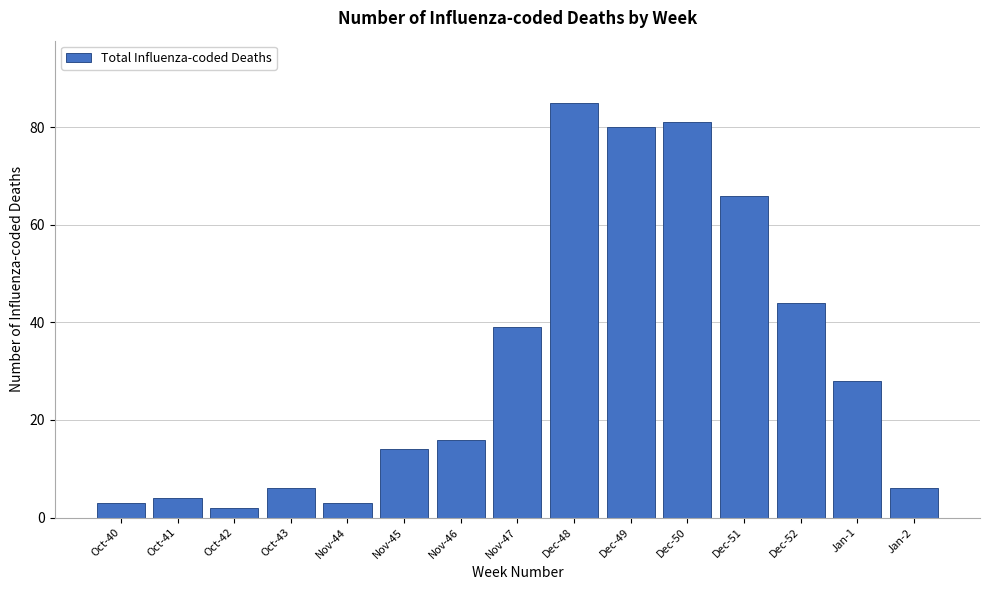

Reading right to left, transcribe all the data shown in this chart.

6	28	44	66	81	80	85	39	16	14	3	6	2	4	3